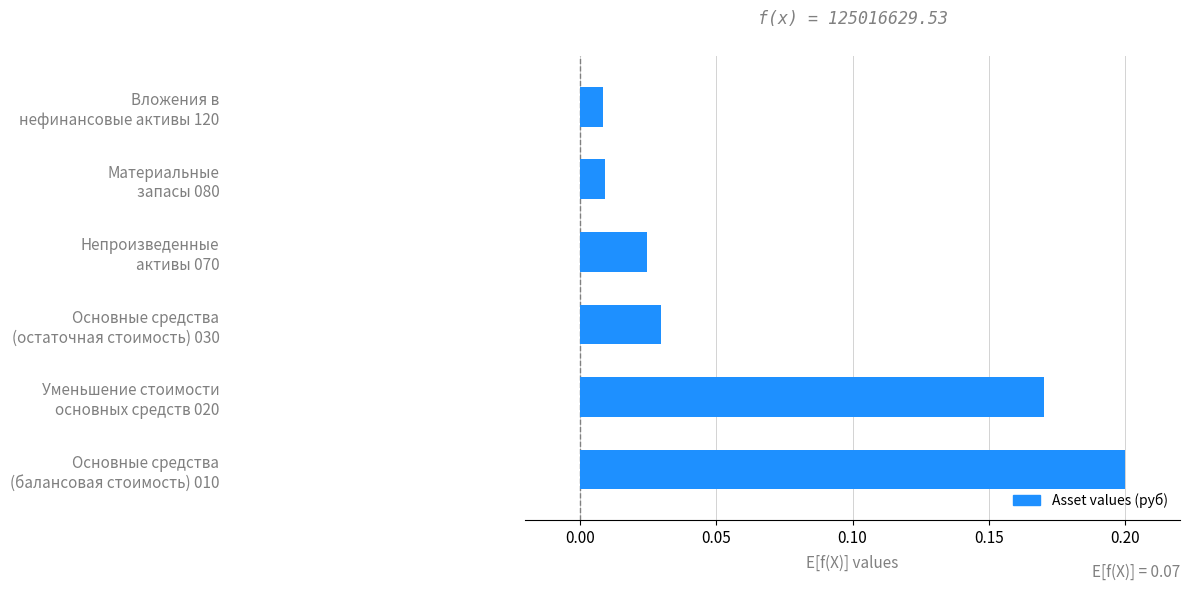

What is the sum of all values?

0.4